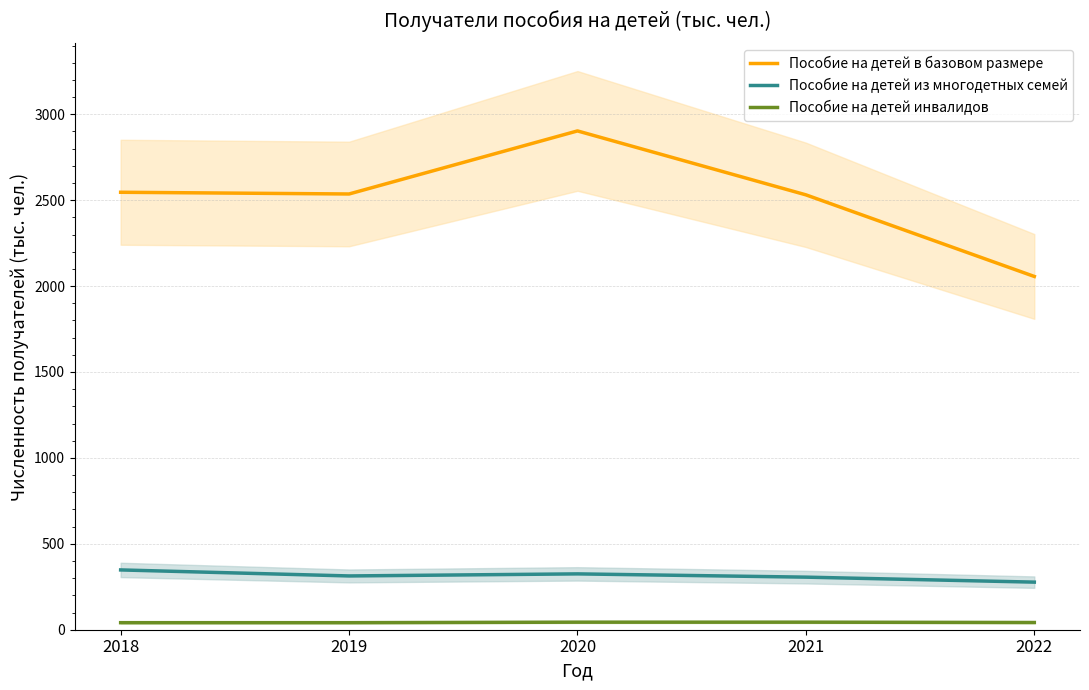

What are all the series names shown in the legend?

Пособие на детей в базовом размере, Пособие на детей из многодетных семей, Пособие на детей инвалидов